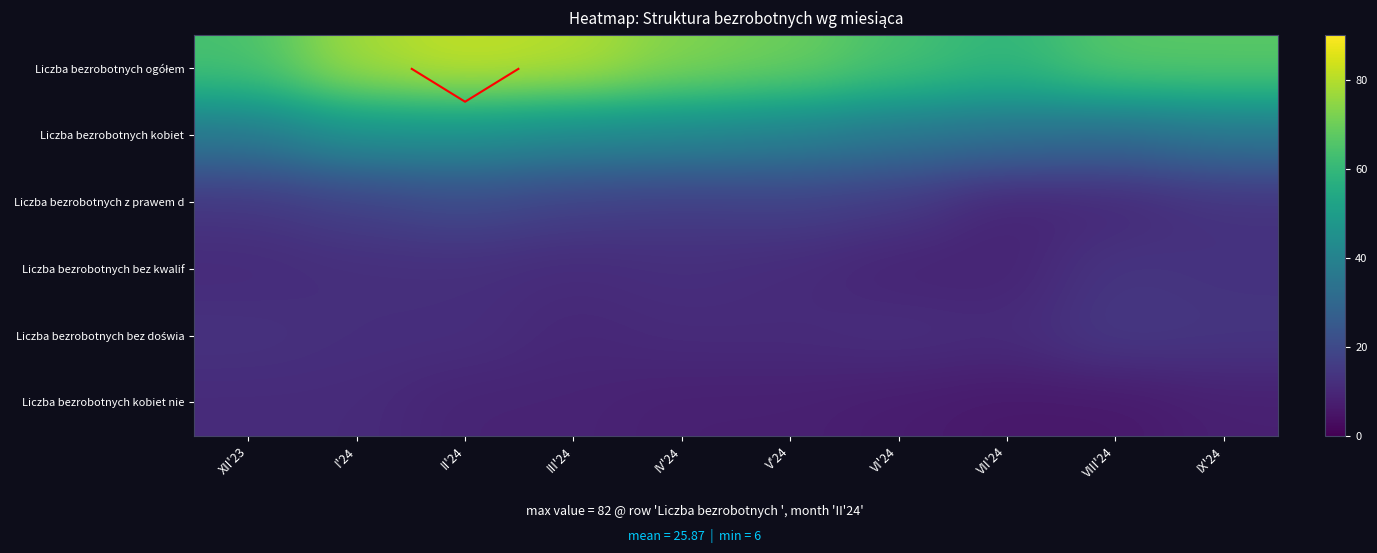

Which category has the highest value in the Liczba bezrobotnych z prawem d series?

II'24